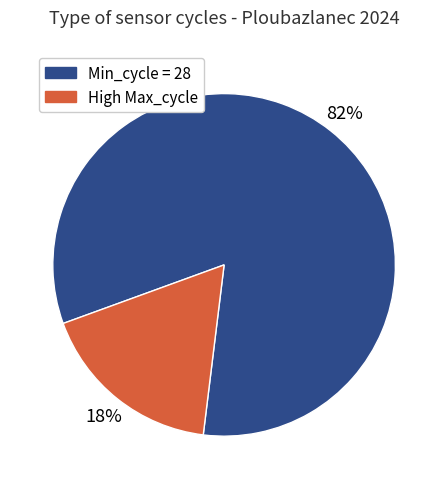

Does any single category account for the majority?

Yes